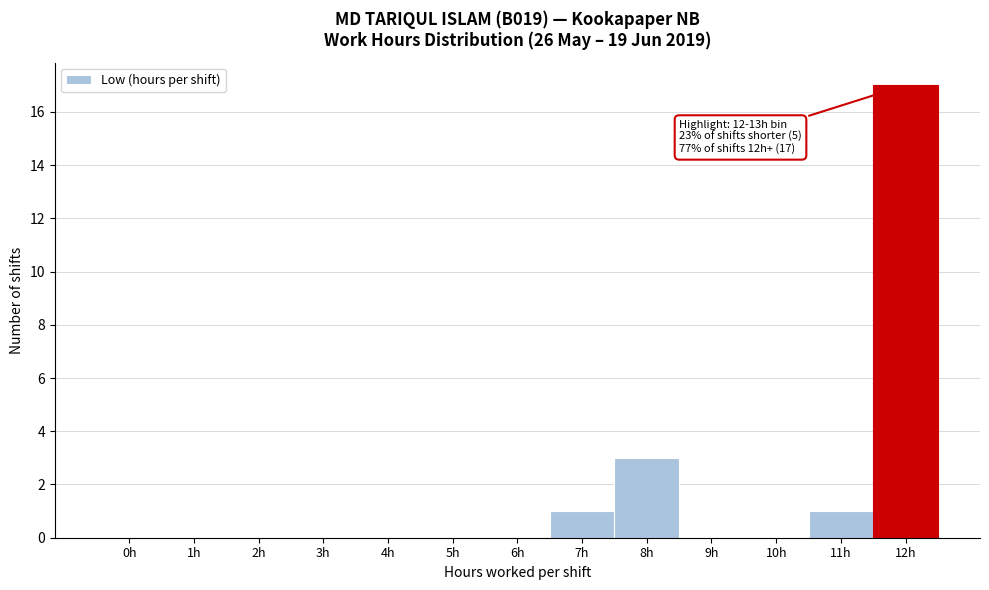

Reading left to right, extract all data points from this chart.

0h=0	1h=0	2h=0	3h=0	4h=0	5h=0	6h=0	7h=1	8h=3	9h=0	10h=0	11h=1	12h=17